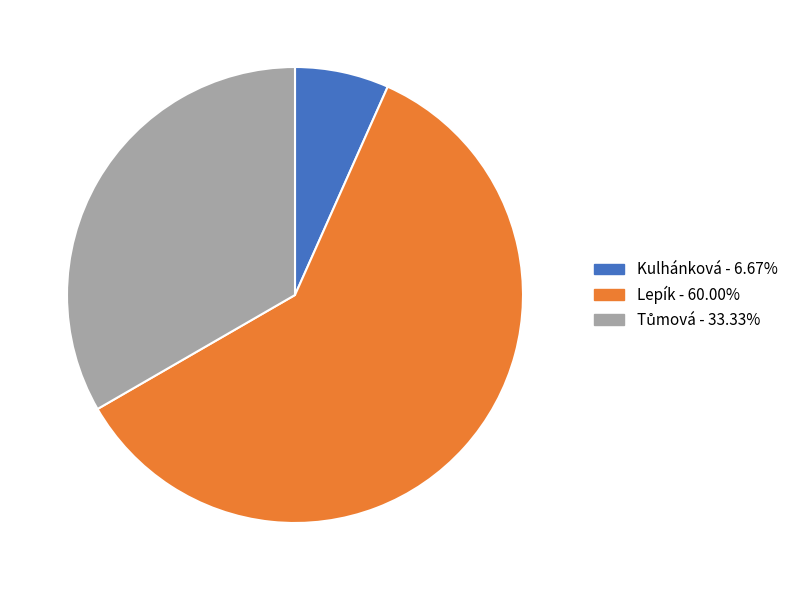

Is the sum of Kulhánková and Lepík greater than half?

Yes